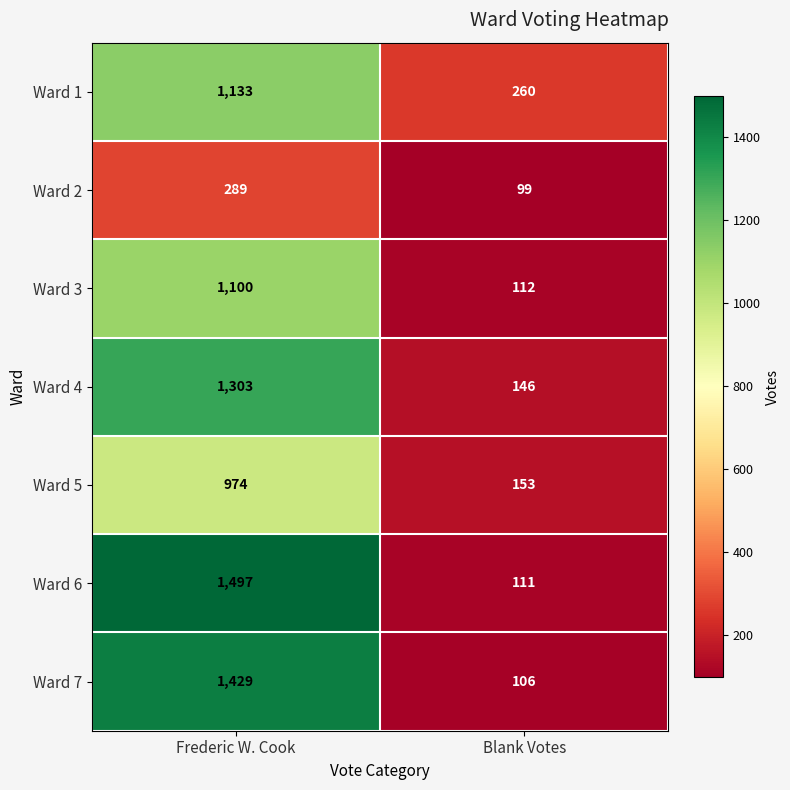

Read the Ward 7 value at Frederic W. Cook.

1429